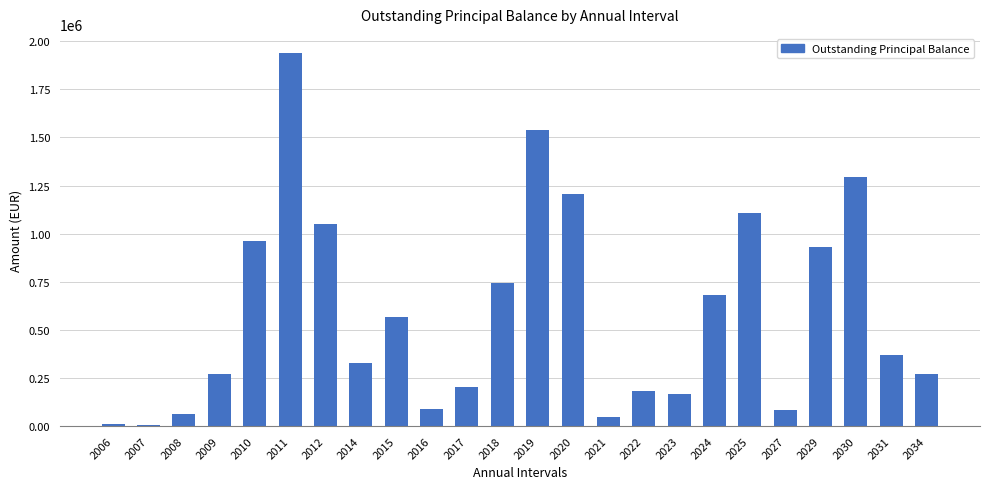

The value at 2010 is 963920.6. True or false?

True